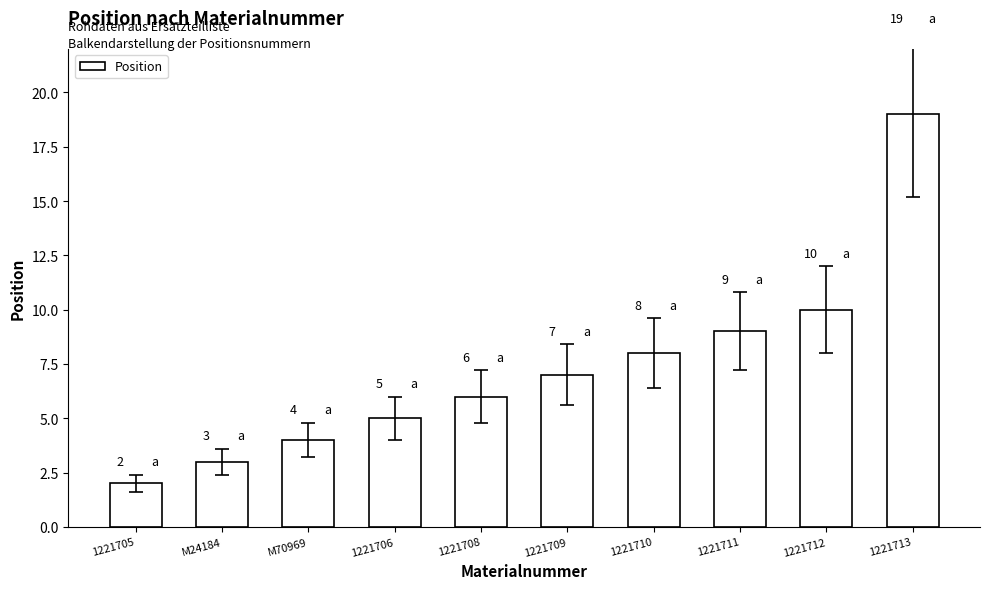

What is the value of the 7th bar from the left?

8